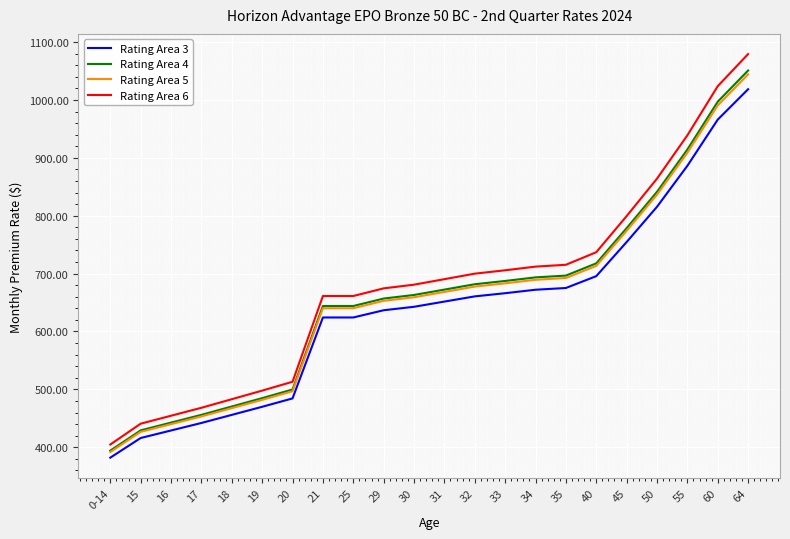

How many lines are shown in the chart?

4